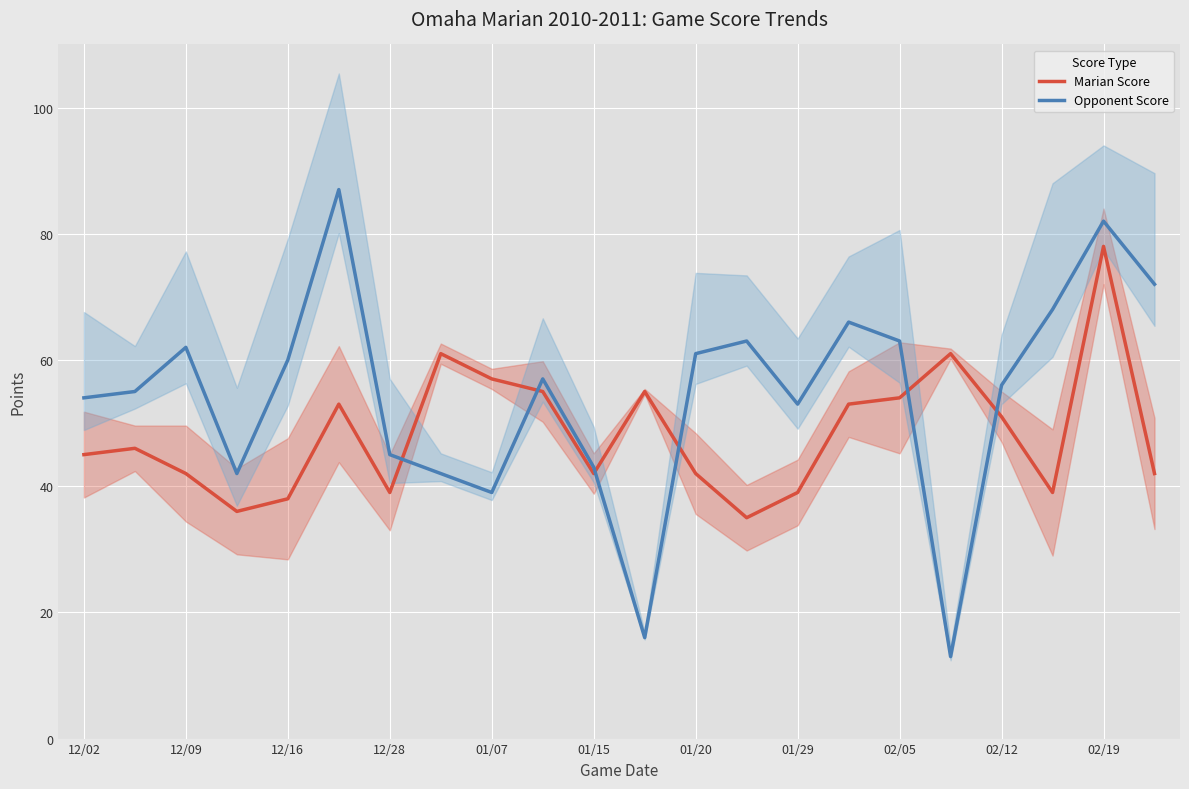

How many interior local peaks does the Marian Score series have?

6